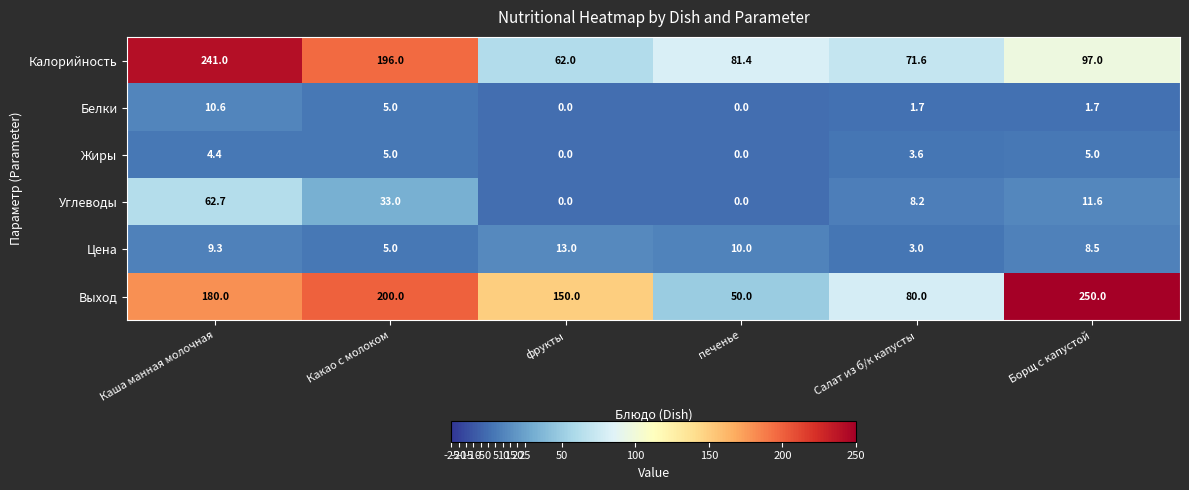

Count the Белки values in the range 0 to 5.

5